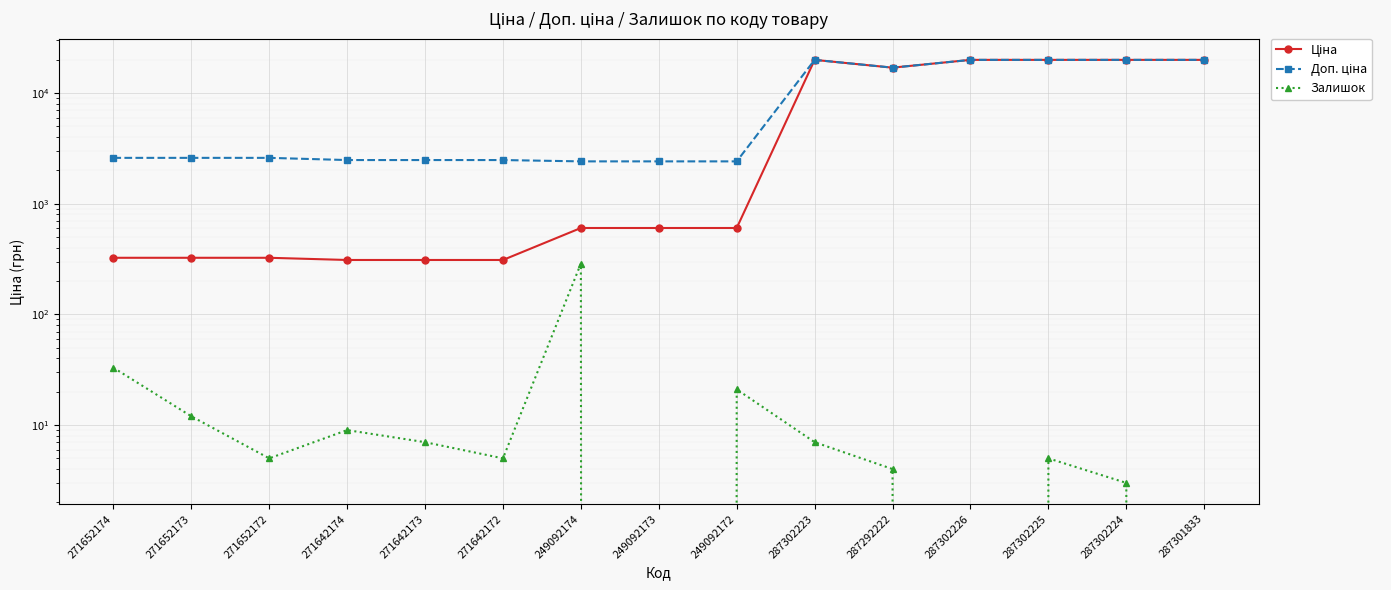

Read the Залишок value at 271652174.

33.0